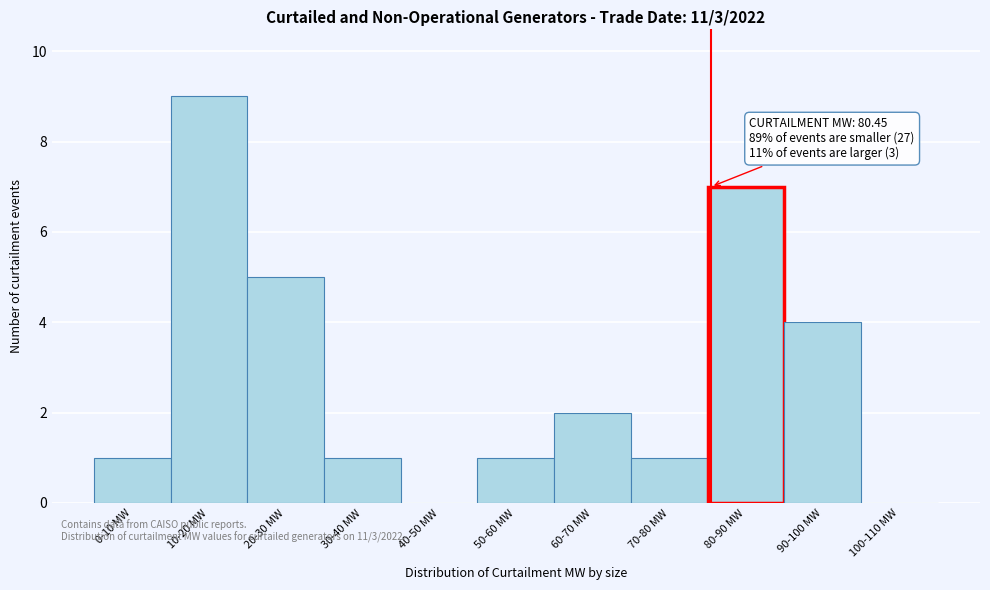

Reading right to left, transcribe all the data shown in this chart.

100-110 MW=0	90-100 MW=4	80-90 MW=7	70-80 MW=1	60-70 MW=2	50-60 MW=1	40-50 MW=0	30-40 MW=1	20-30 MW=5	10-20 MW=9	0-10 MW=1